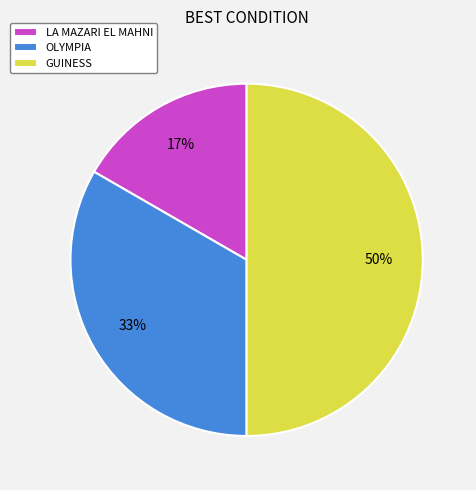

What percentage is the OLYMPIA slice, to the nearest percent?

33%